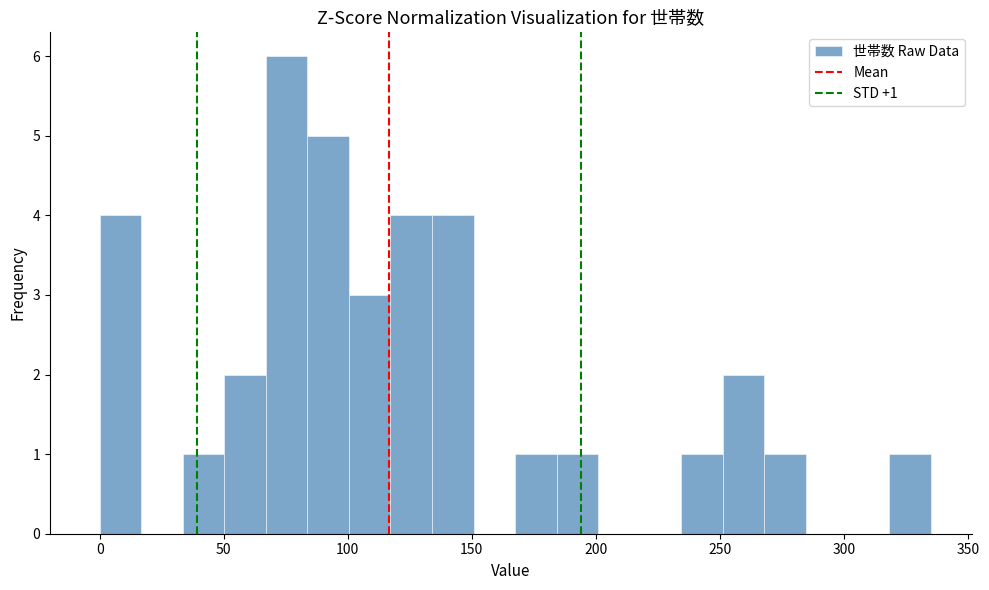

Read against the x-axis, roughly where is the centre of the tallest bar?

75